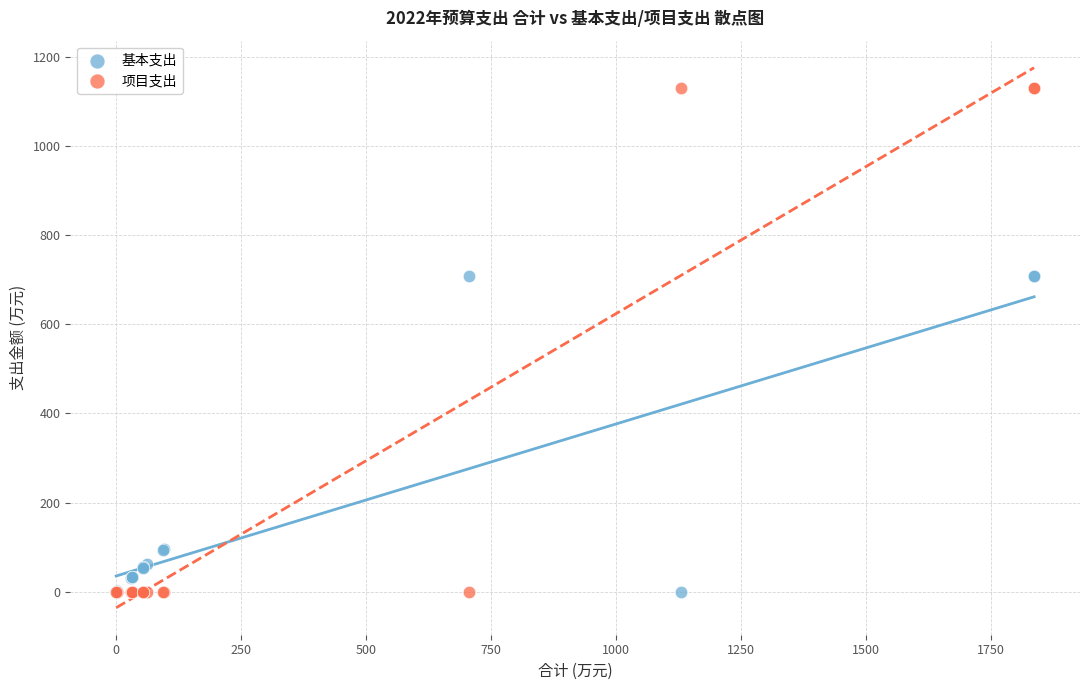

What is the X range (max minus min) for the scatter plot?

1836.0